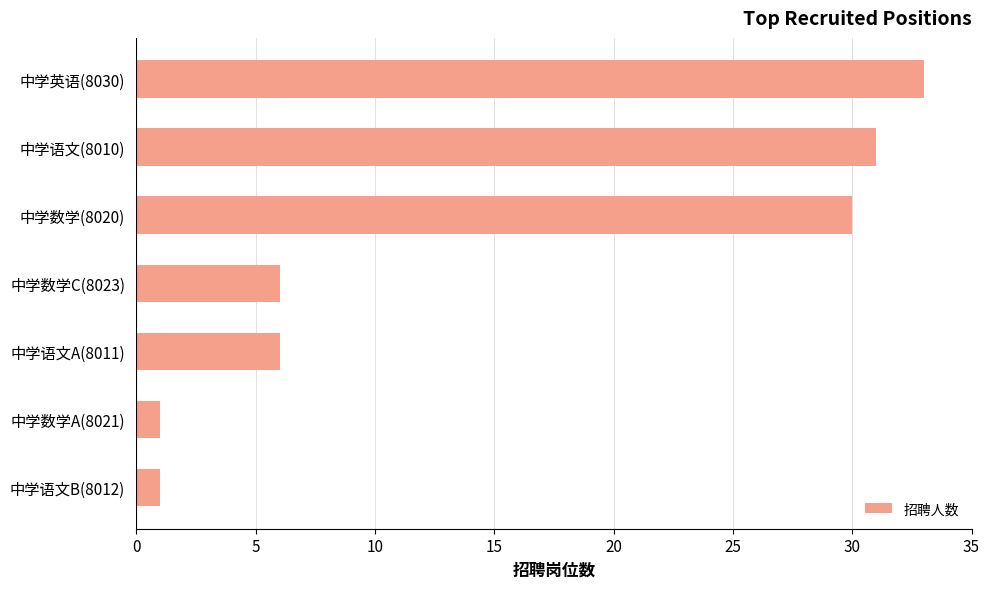

True or false: the data shows 6 at 中学语文A(8011).

True